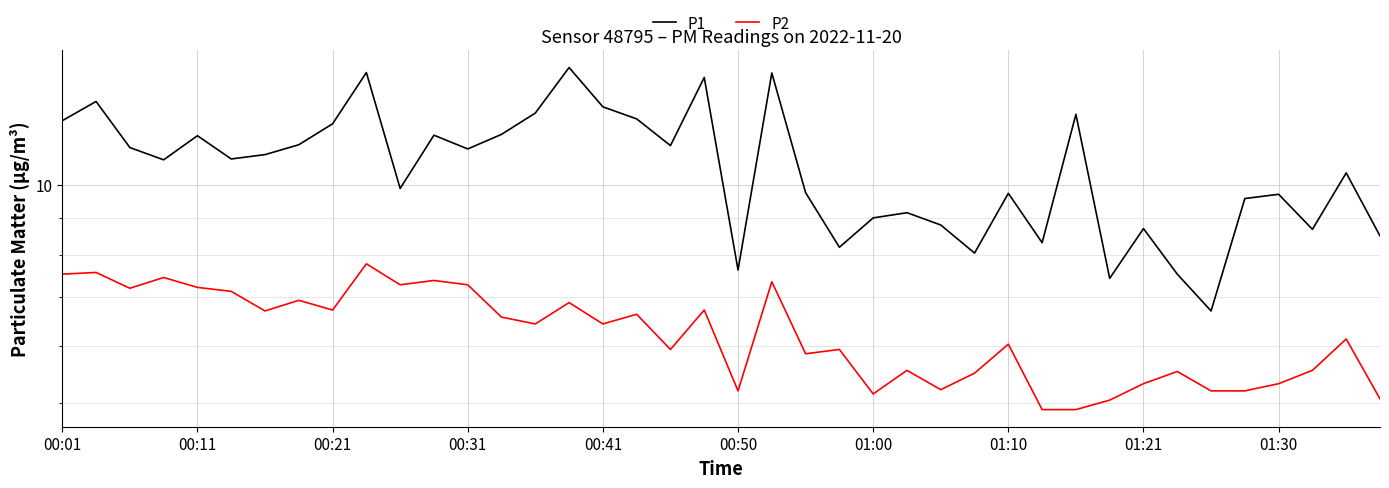

The P2 series shows 10.9 at 01:10. True or false?

False